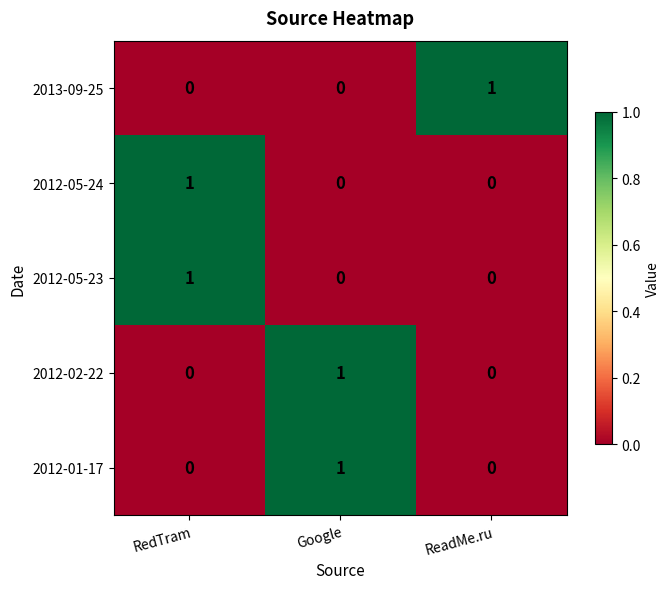

Count the 2012-05-24 values in the range 0 to 1.

3